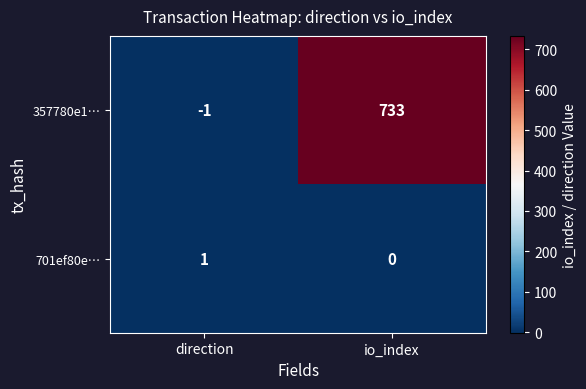

What is the sum of the 357780e1… values at io_index and direction?

732